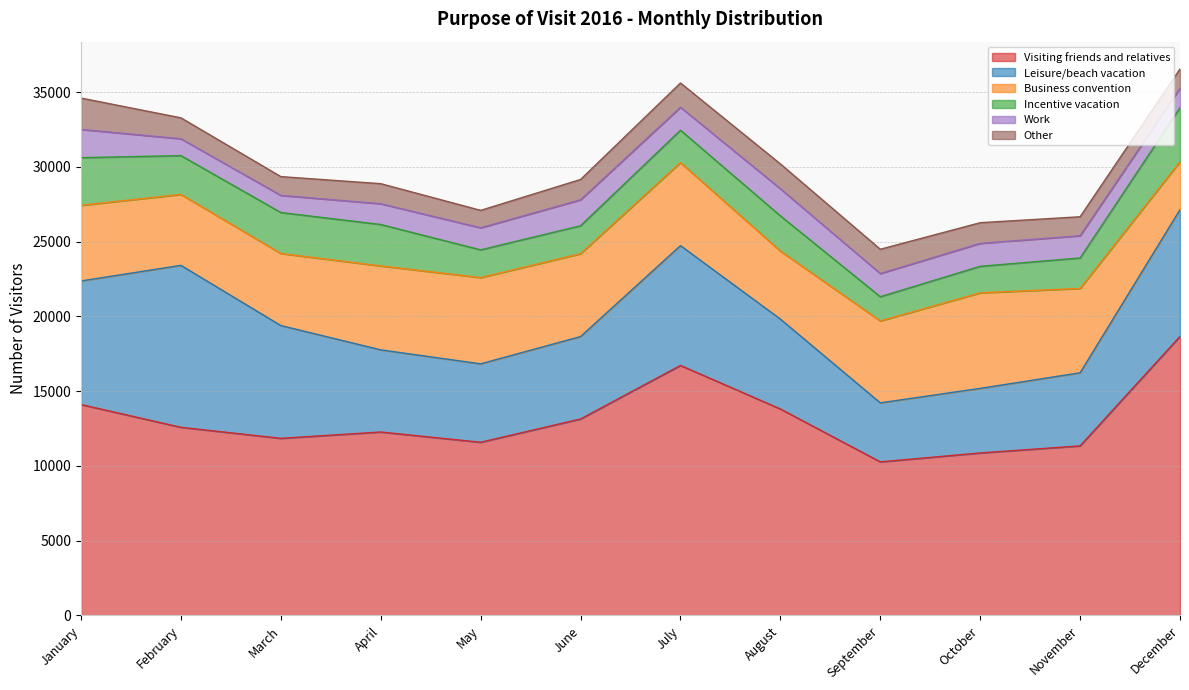

Between which two adjacent categories do Work and Other first intersect?

March and April